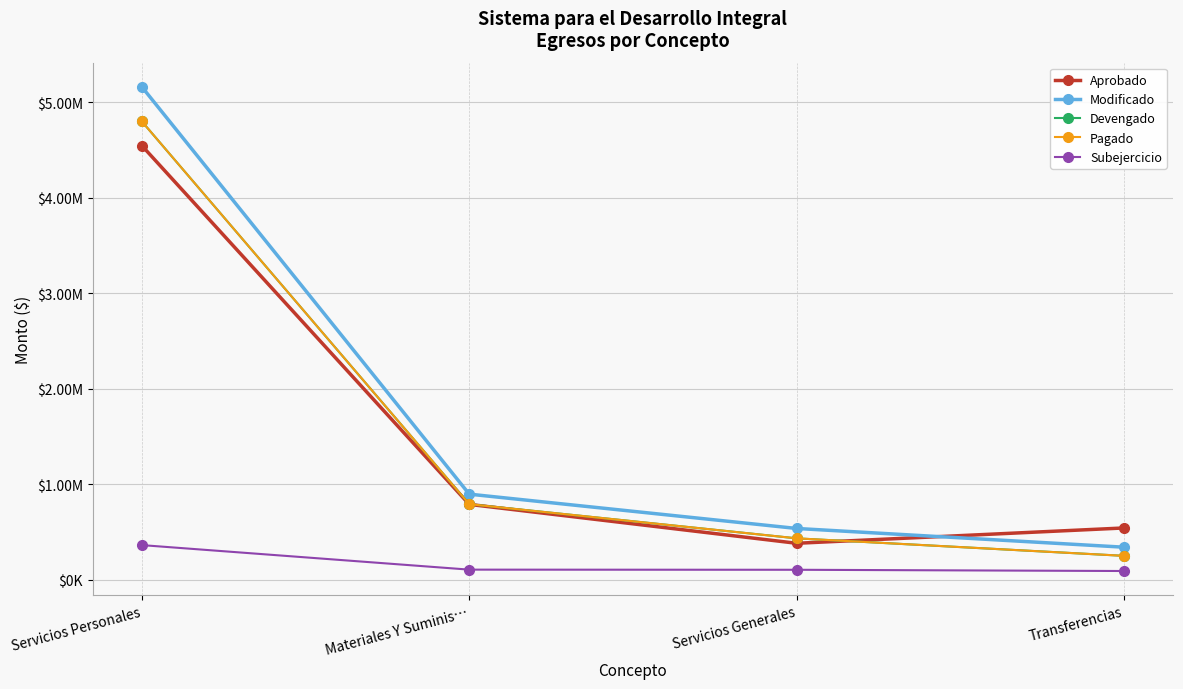

Which series has the largest range (max minus min)?

Modificado